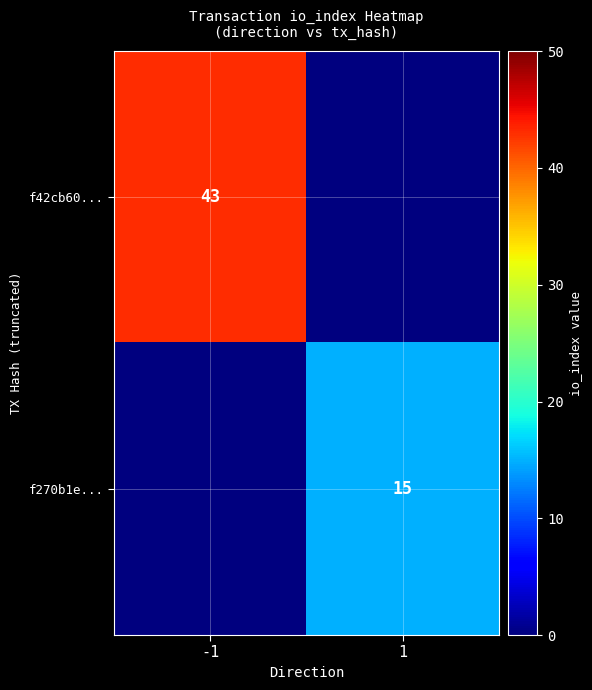

Is it true that f270b1e... equals 7 at 1?

False